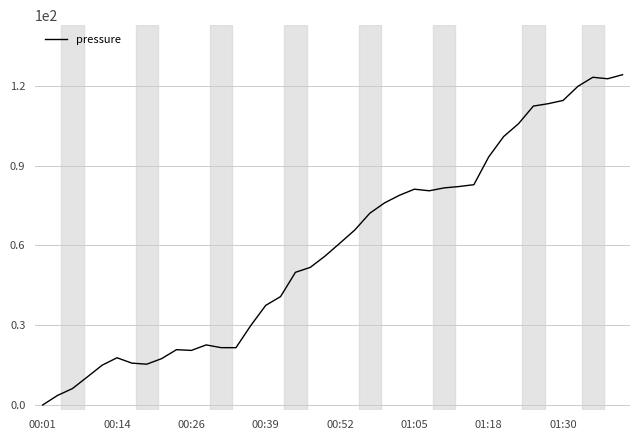

What is the greatest value displayed?

124.2